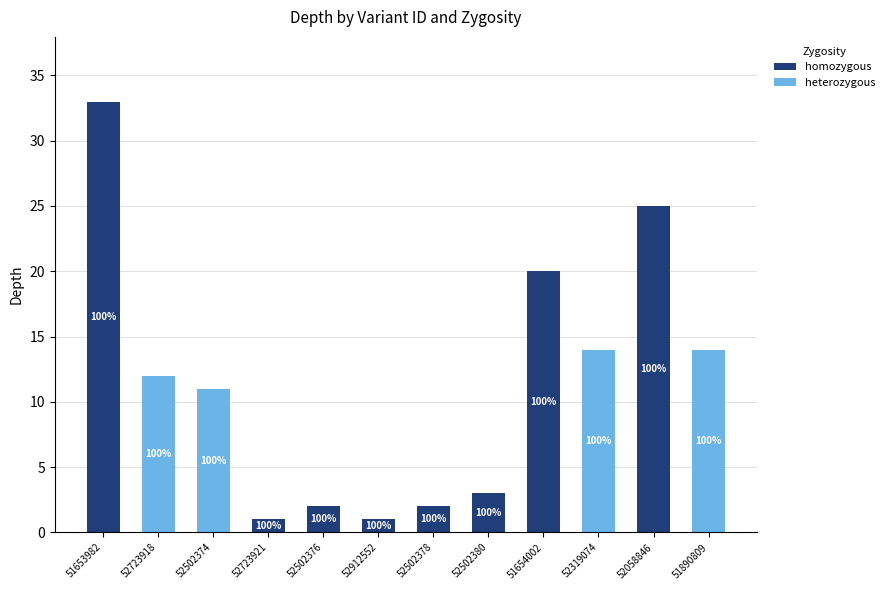

Are the bars horizontal?

No